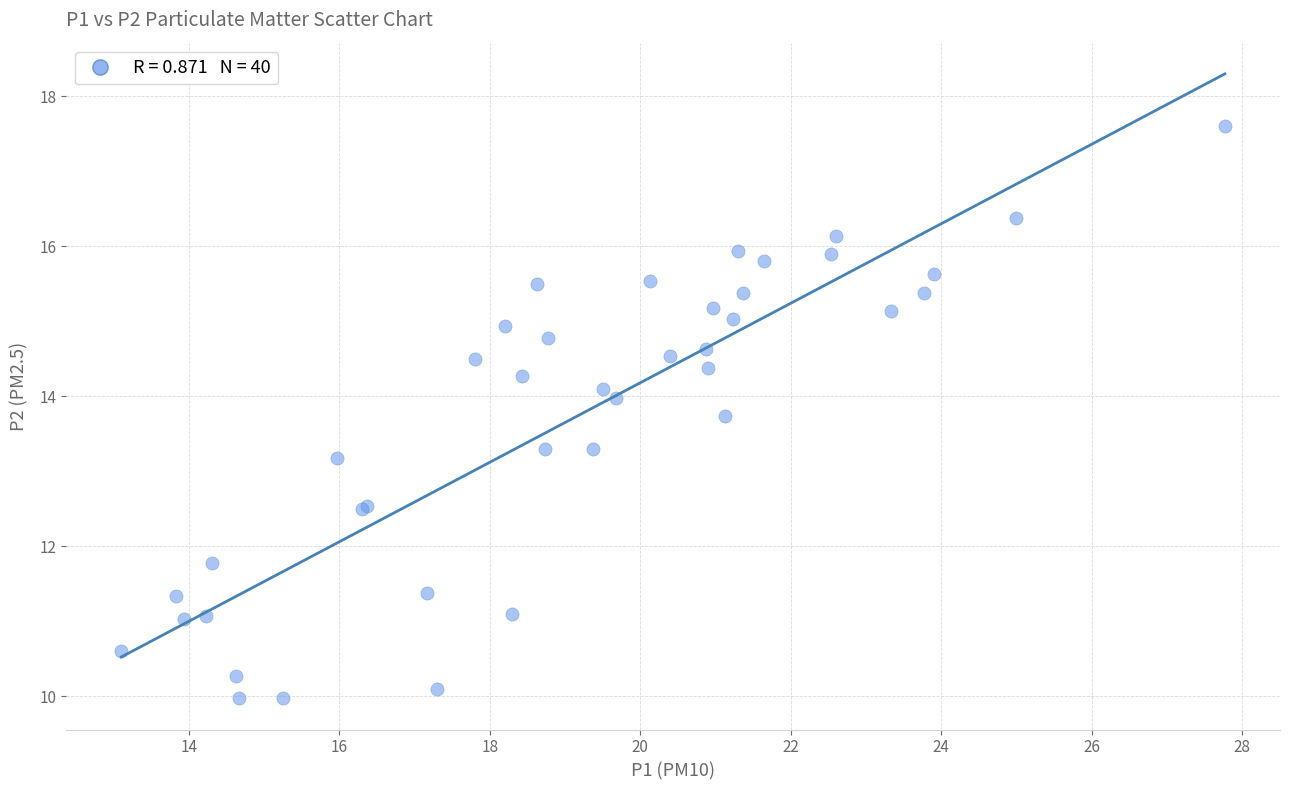

What Y value in the scatter plot is closest to 13?

13.2